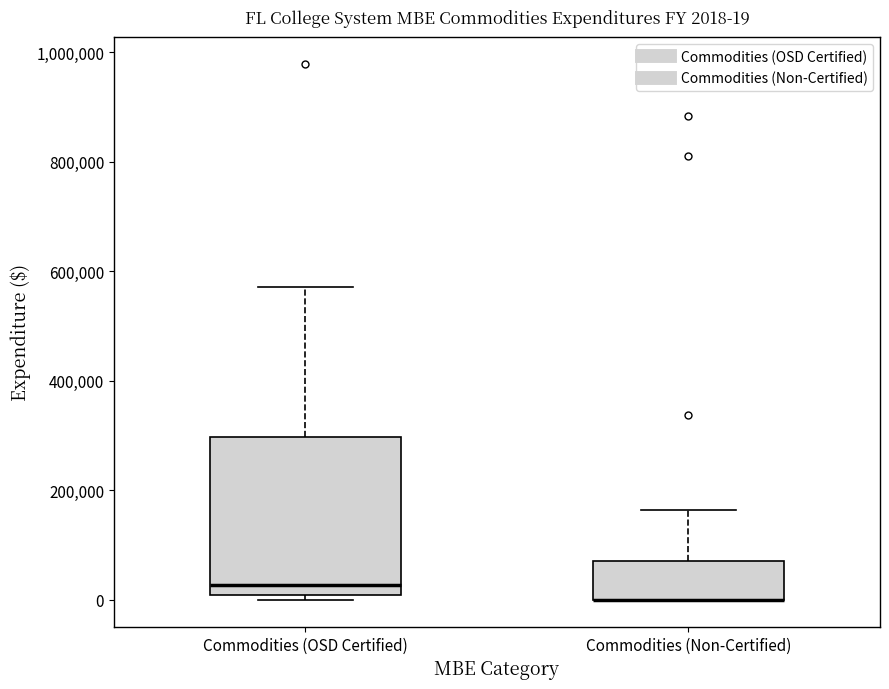

Which box is the tallest, from its lower edge to its upper edge?

Commodities (OSD Certified)